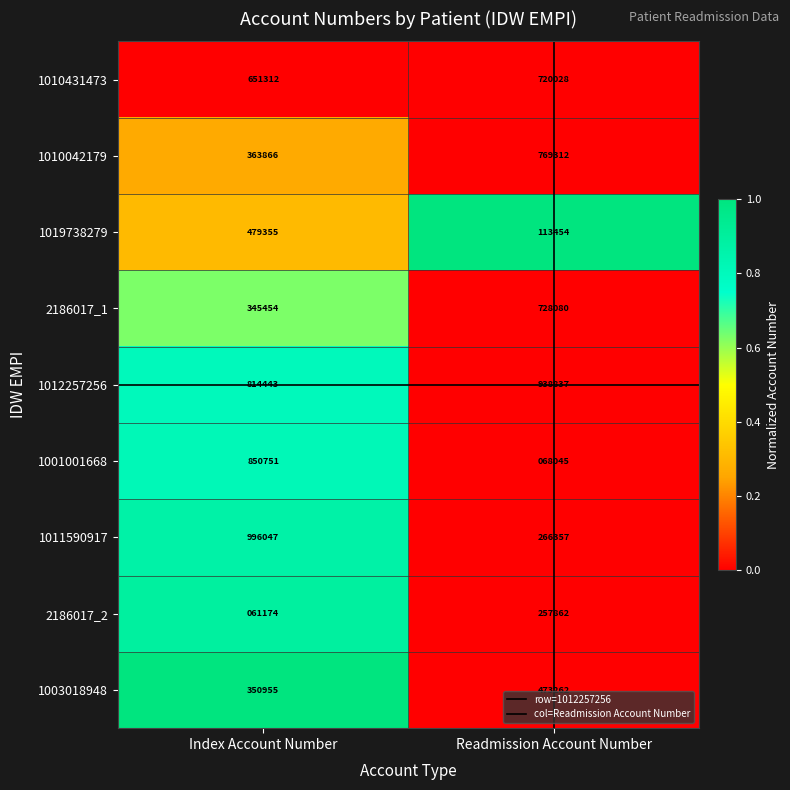

At which category does the chart reach its minimum across all series?

Index Account Number